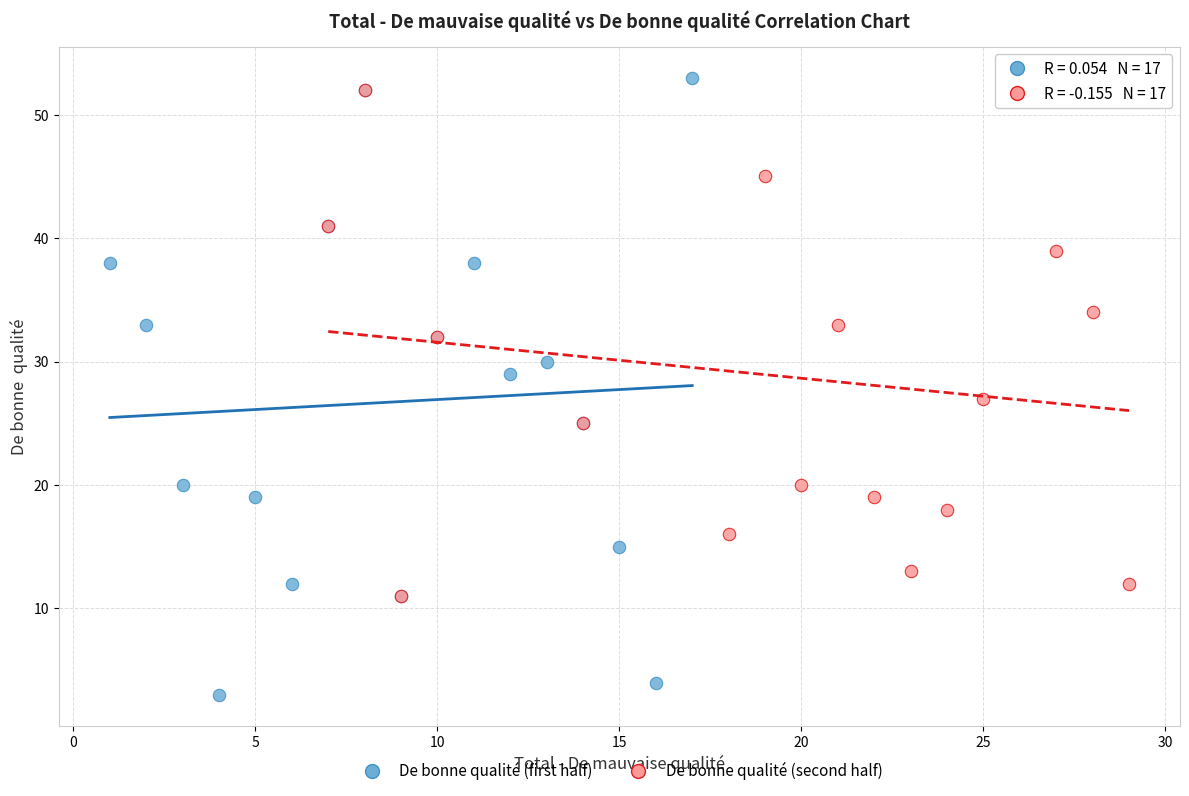

Which series has the widest spread of Y values?

De bonne qualité (first half)